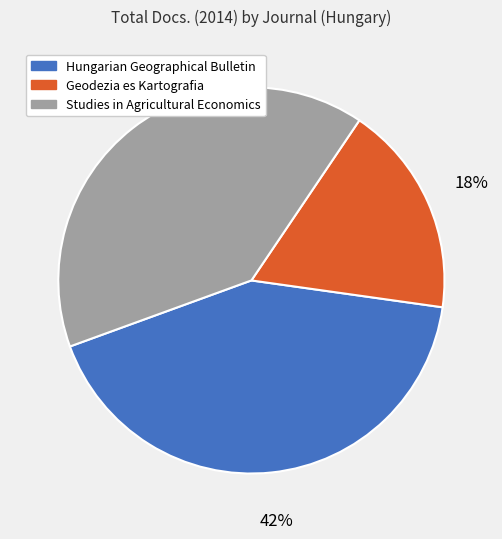

Is the sum of Studies in Agricultural Economics and Geodezia es Kartografia greater than half?

Yes